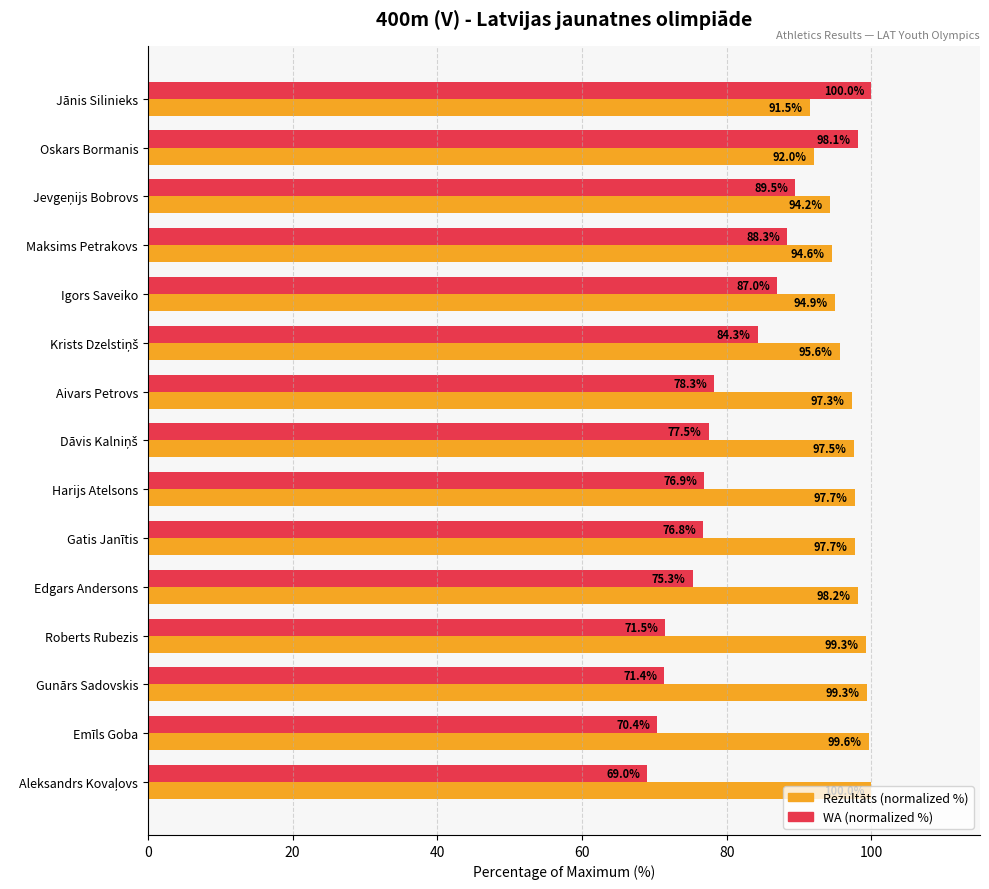

What is the smallest value displayed?

69.0